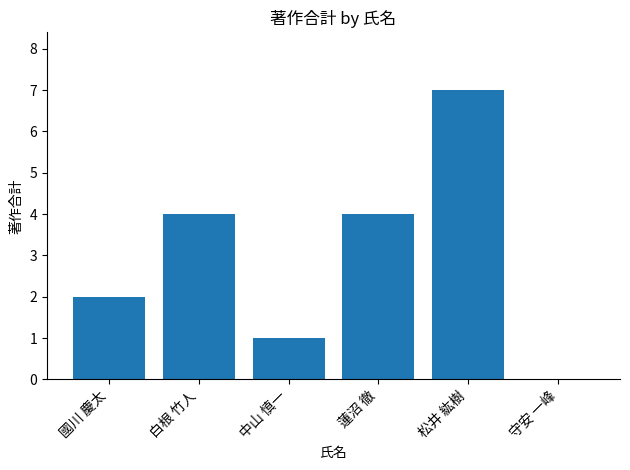

The chart shows a value of -3 at 守安 一峰. True or false?

False